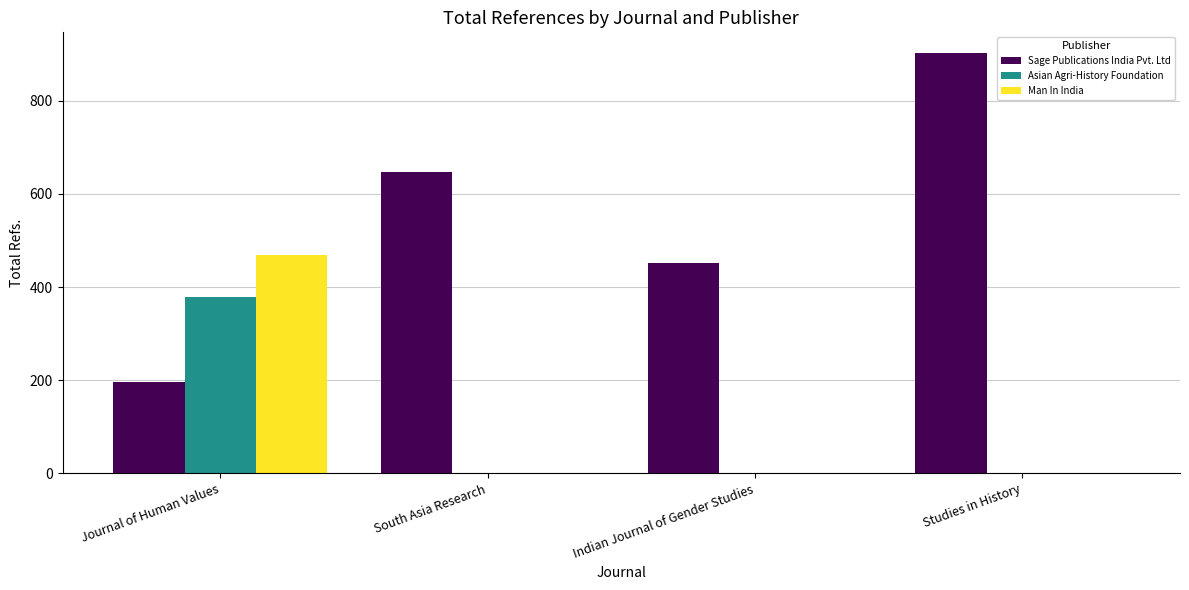

True or false: Asian Agri-History Foundation has a value of 209 at Journal of Human Values.

False